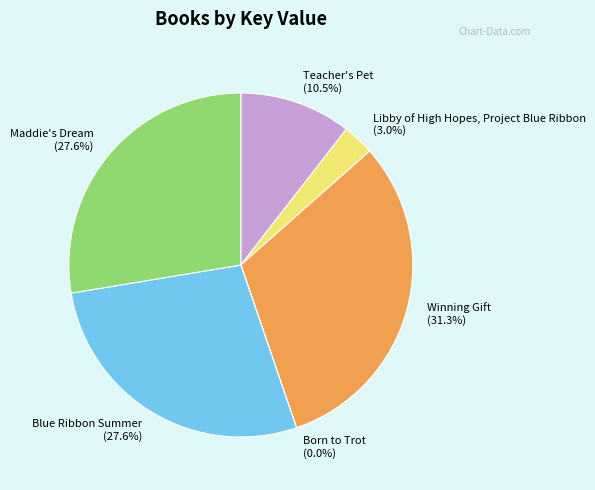

To the nearest percent, what is the difference between the Teacher's Pet and Blue Ribbon Summer slice percentages?

17%